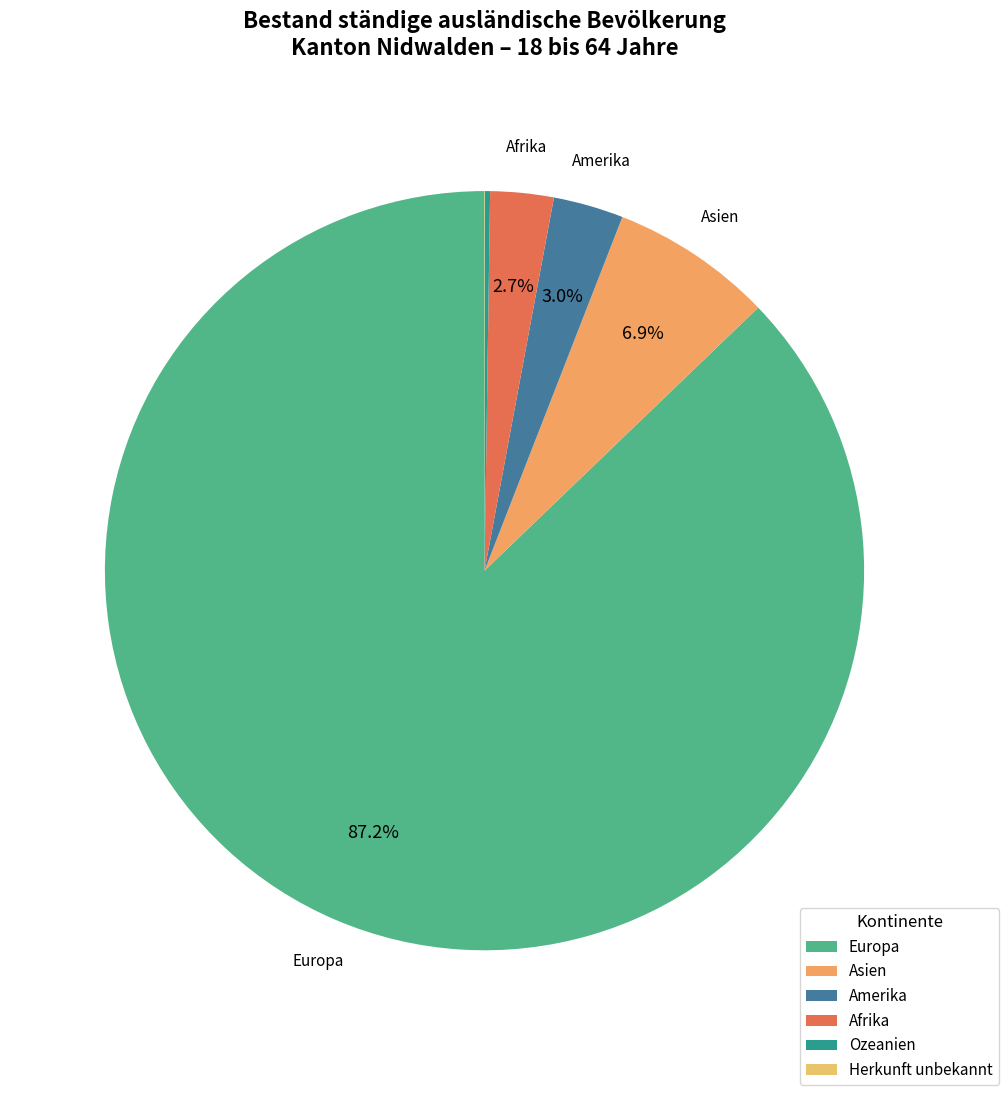

Is there any slice that represents more than half of the pie?

Yes